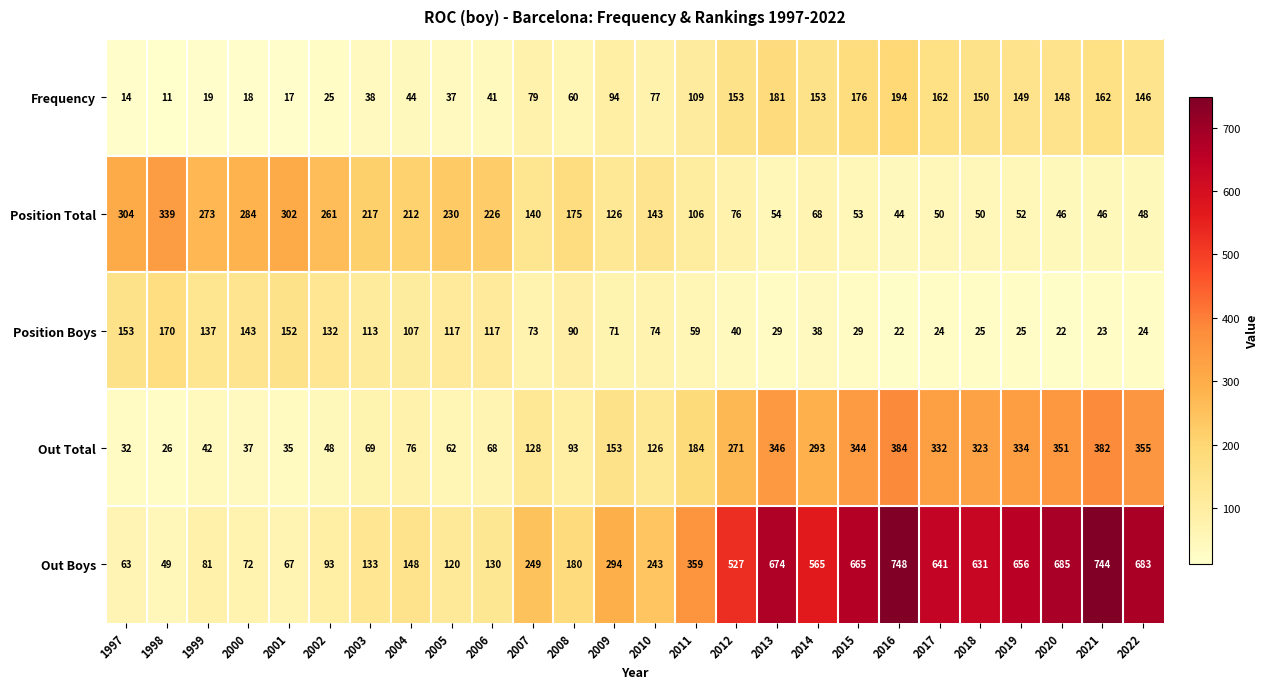

Where does the Position Total series first go above 140?

1997